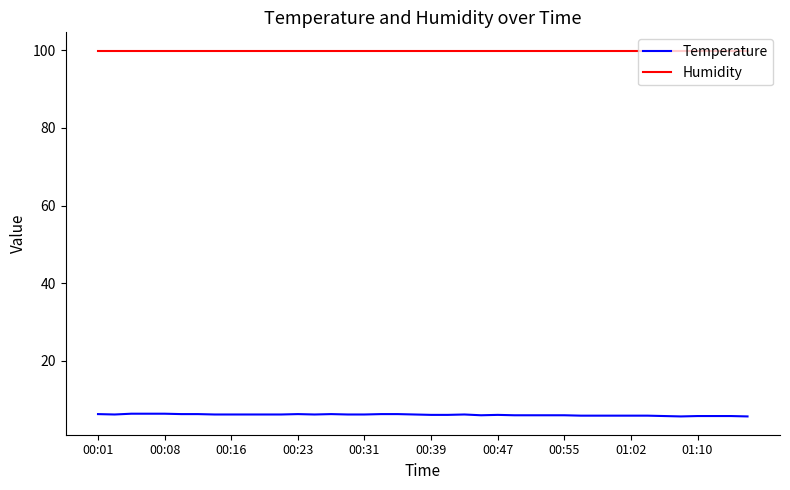

What is the minimum value for Temperature?

5.7